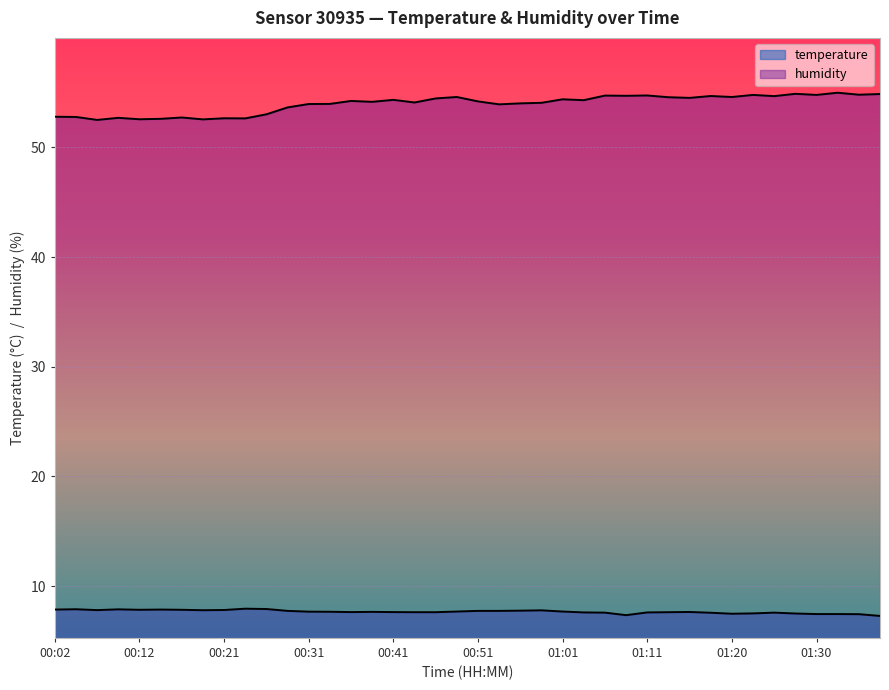

What is the highest value of the humidity series?

55.0